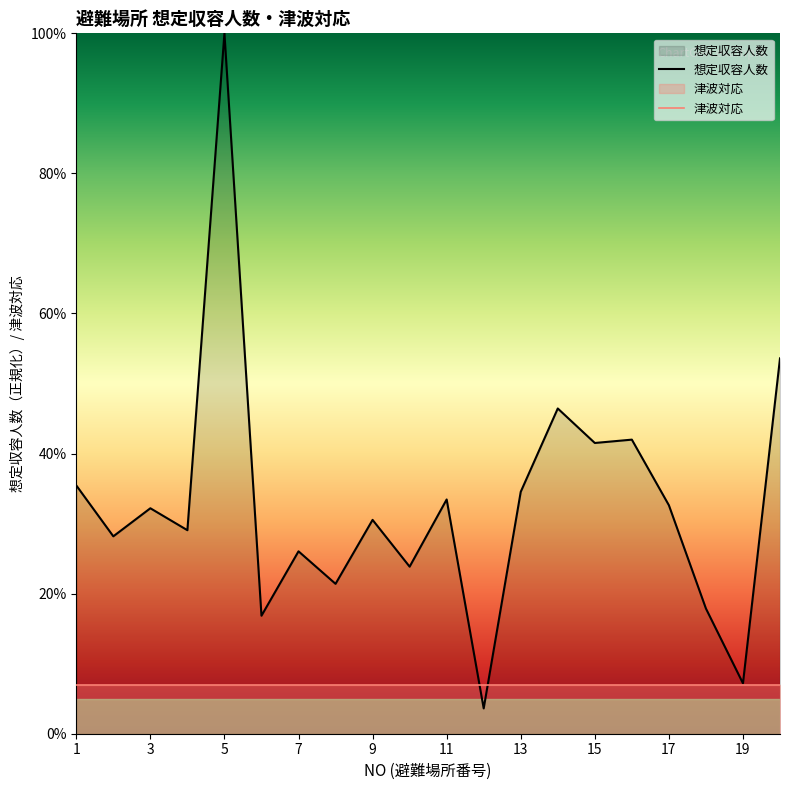

Does the chart display data point markers on the line(s)?

No